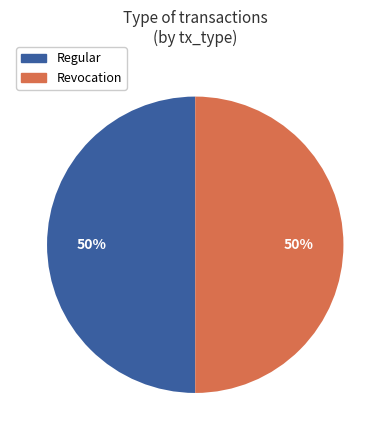

What is the ratio of the value at Revocation to the value at Regular?

1.0